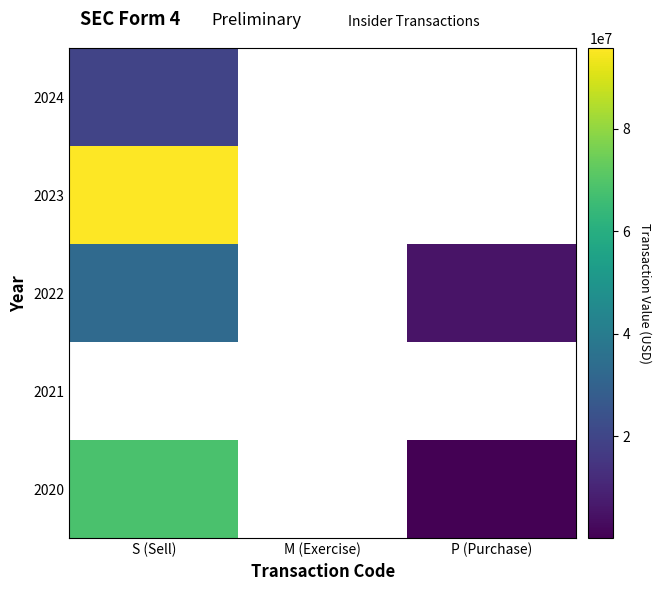

At which label is 2020 closest to 34126271?

P (Purchase)